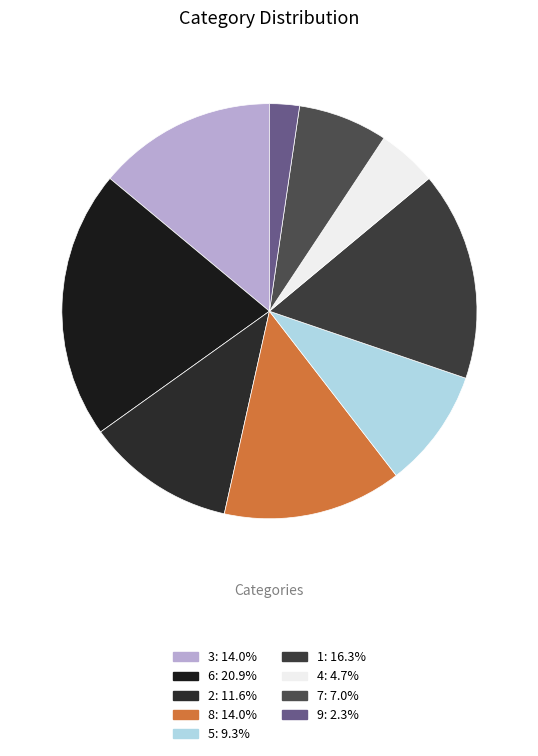

Which category has the smallest portion of the pie?

9